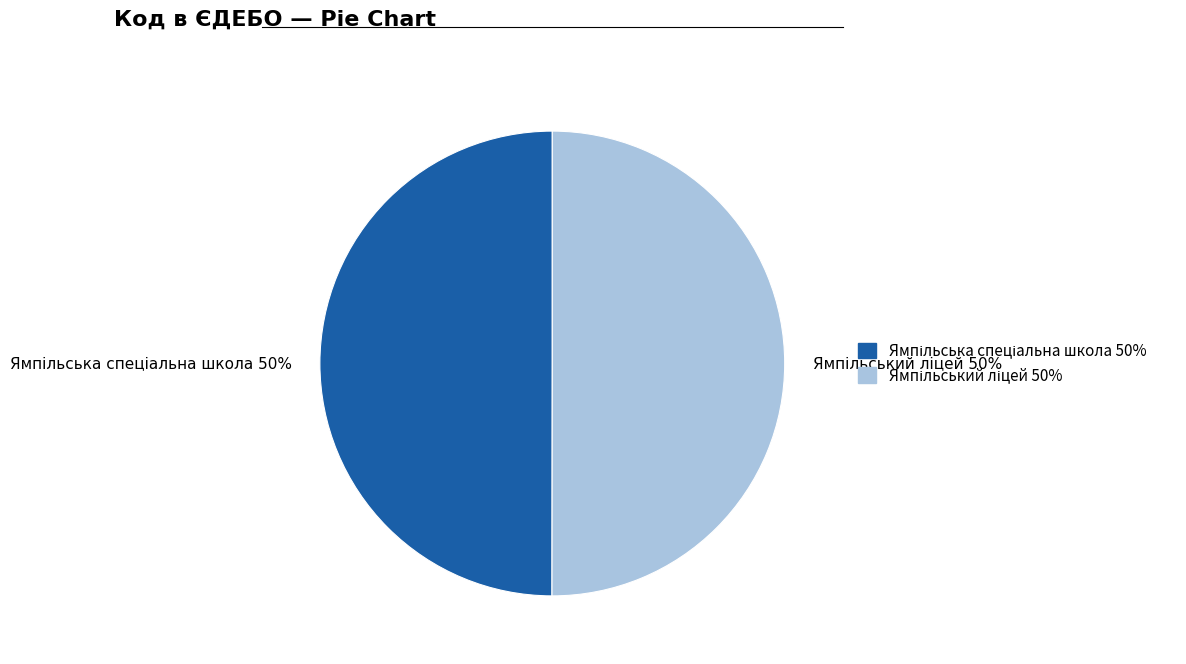

Count the number of slices in the pie.

2